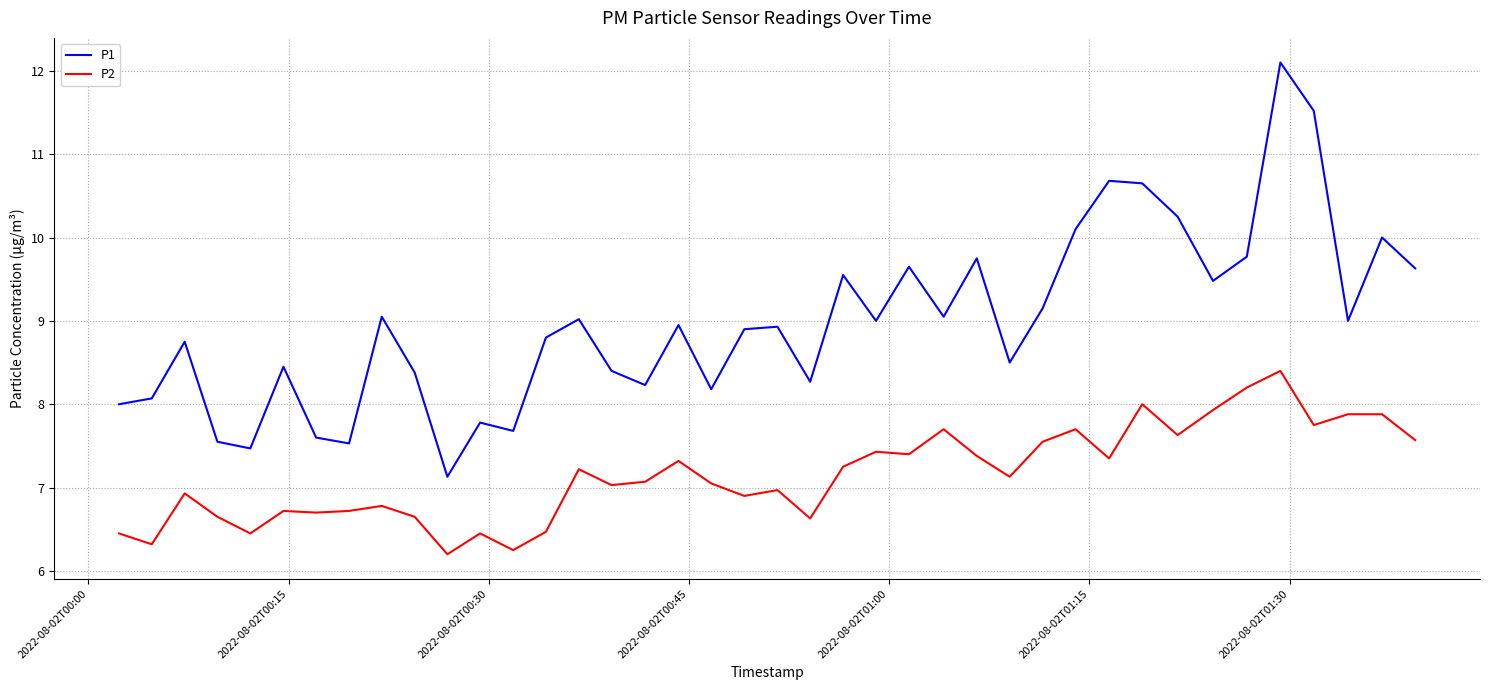

What is the lowest value of the P1 series?

7.1